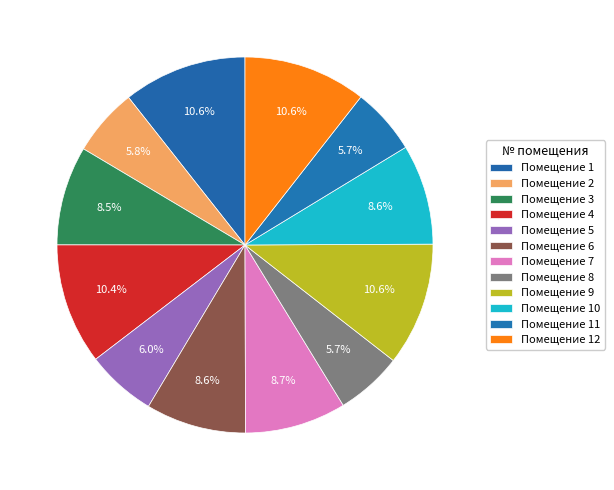

Which slice is the largest?

1